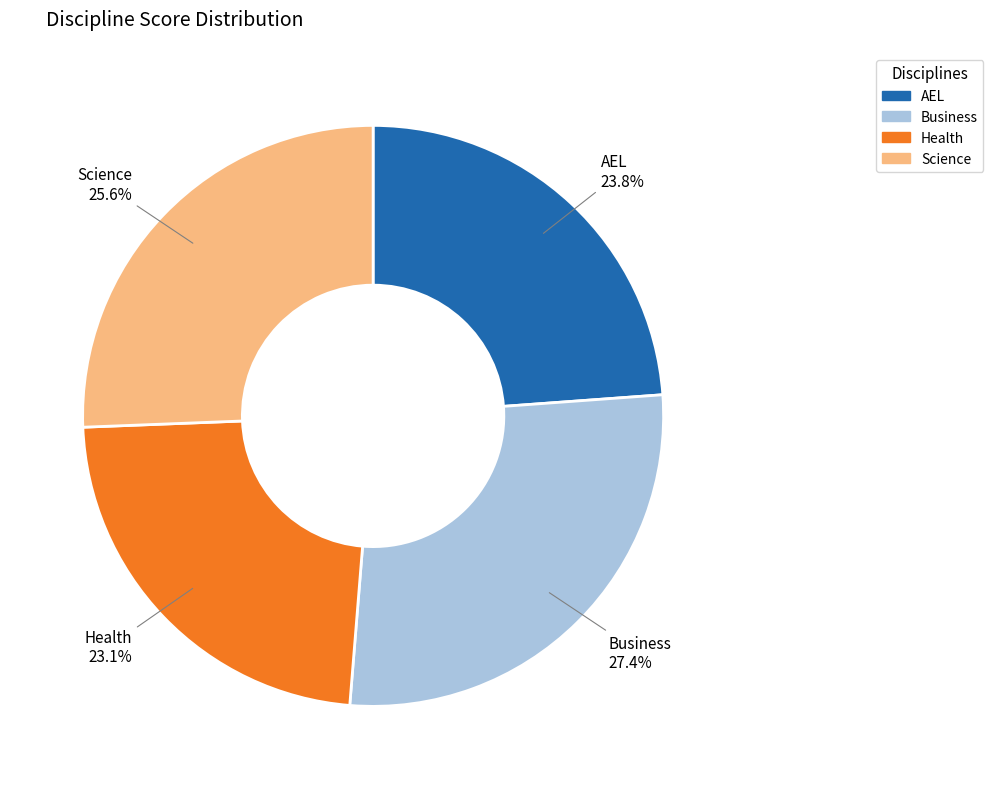

To the nearest percent, what percentage of the pie is Business?

27%